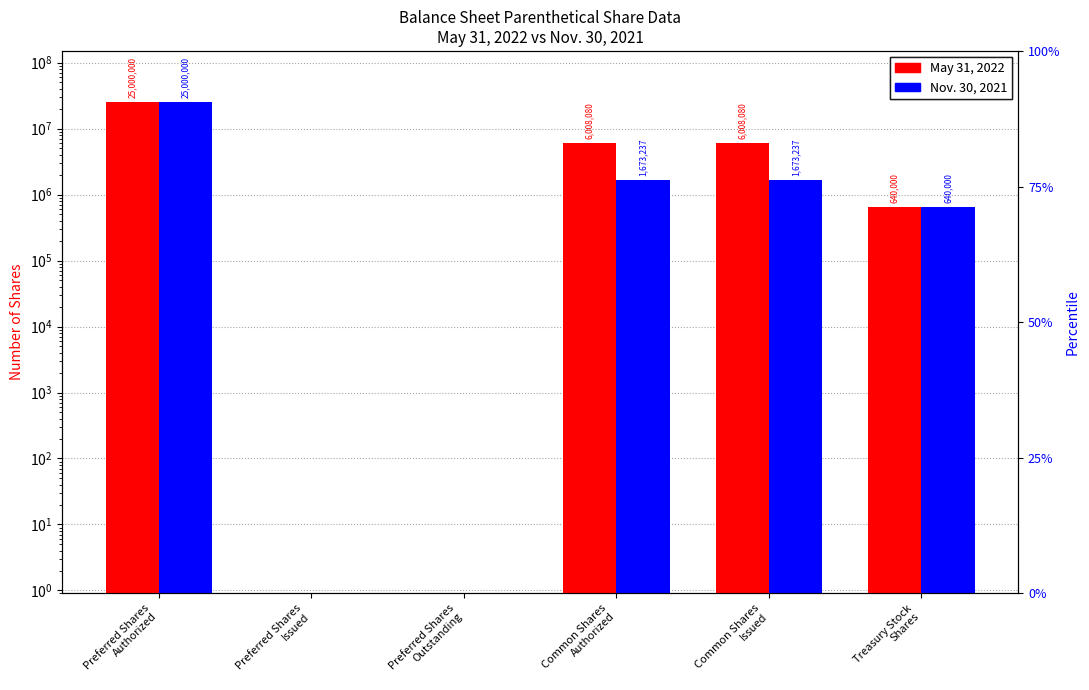

What is the difference between the second highest and minimum values in the Nov. 30, 2021 series?

1673237